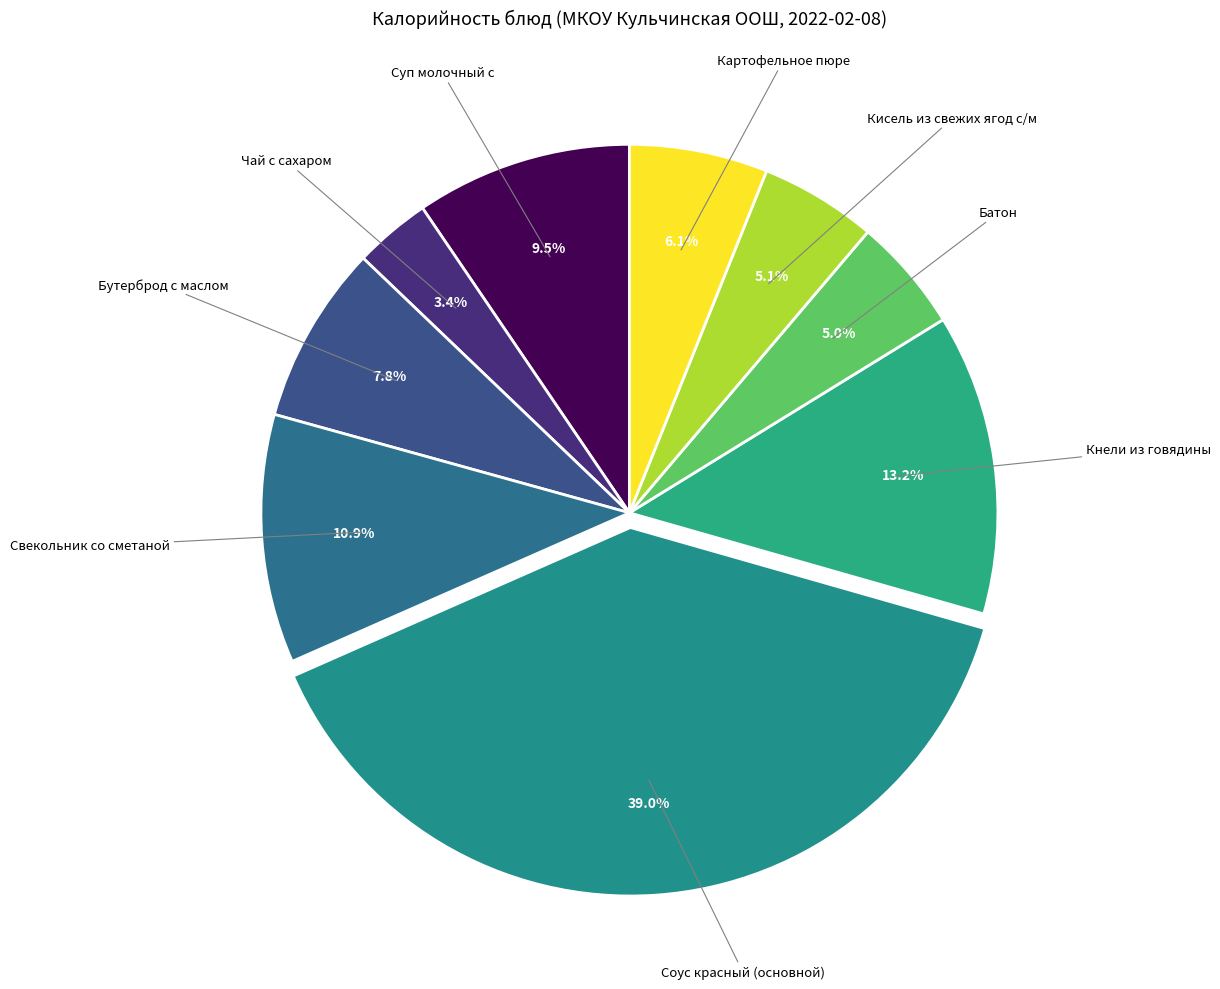

How many slices are in this pie chart?

9